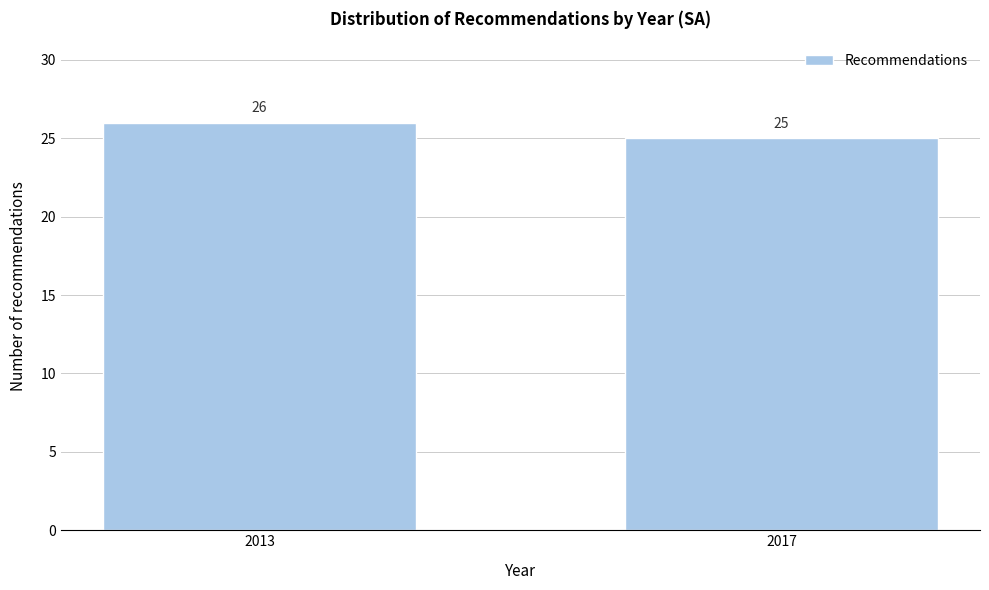

Reading left to right, extract all data points from this chart.

2013=26	2017=25